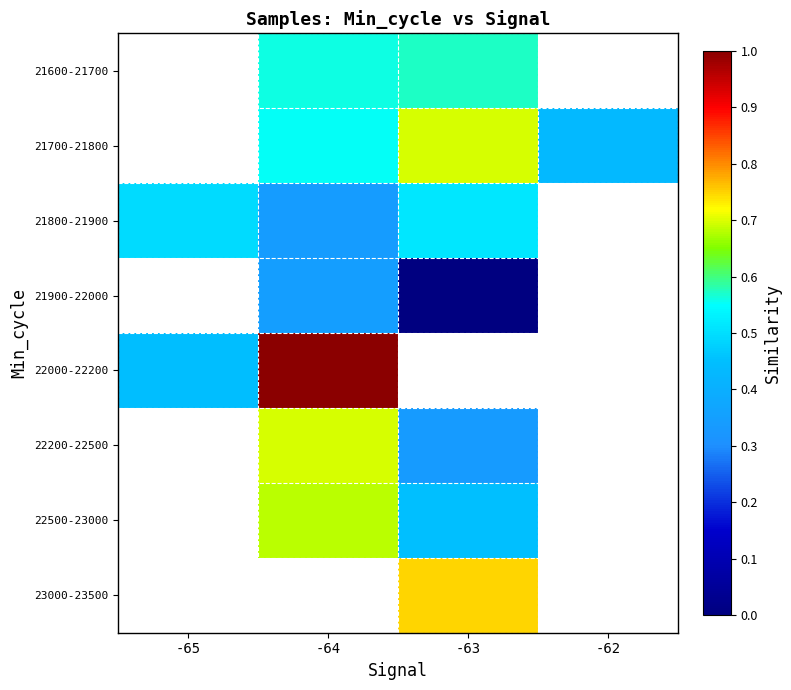

Count the number of data series in this chart.

8